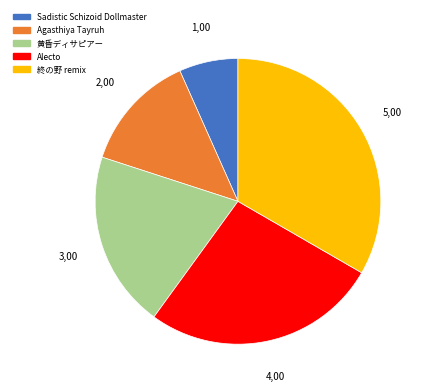

Approximately how many times larger is the value at Alecto compared to 終の野 remix?

0.8